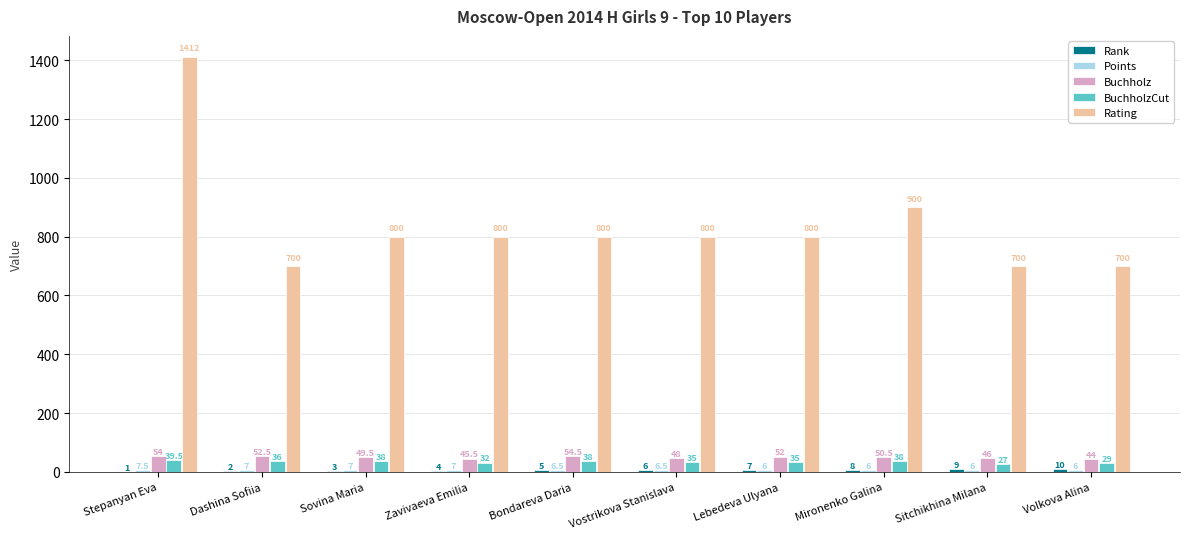

How many categories are shown in the chart?

10